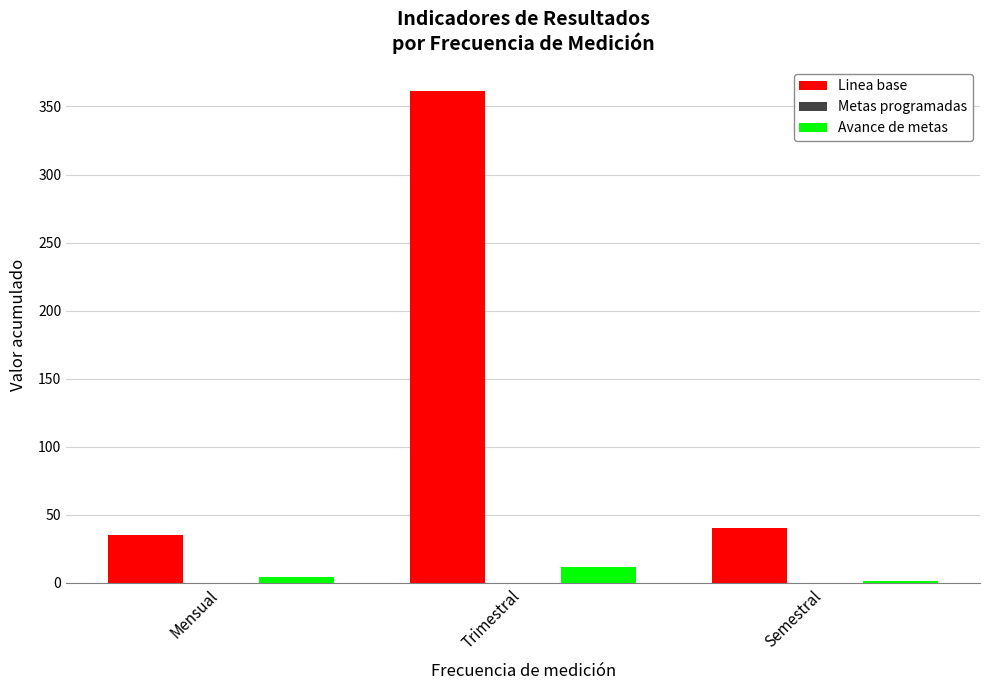

Is the value of Linea base at Semestral greater than the value of Avance de metas at Mensual?

Yes